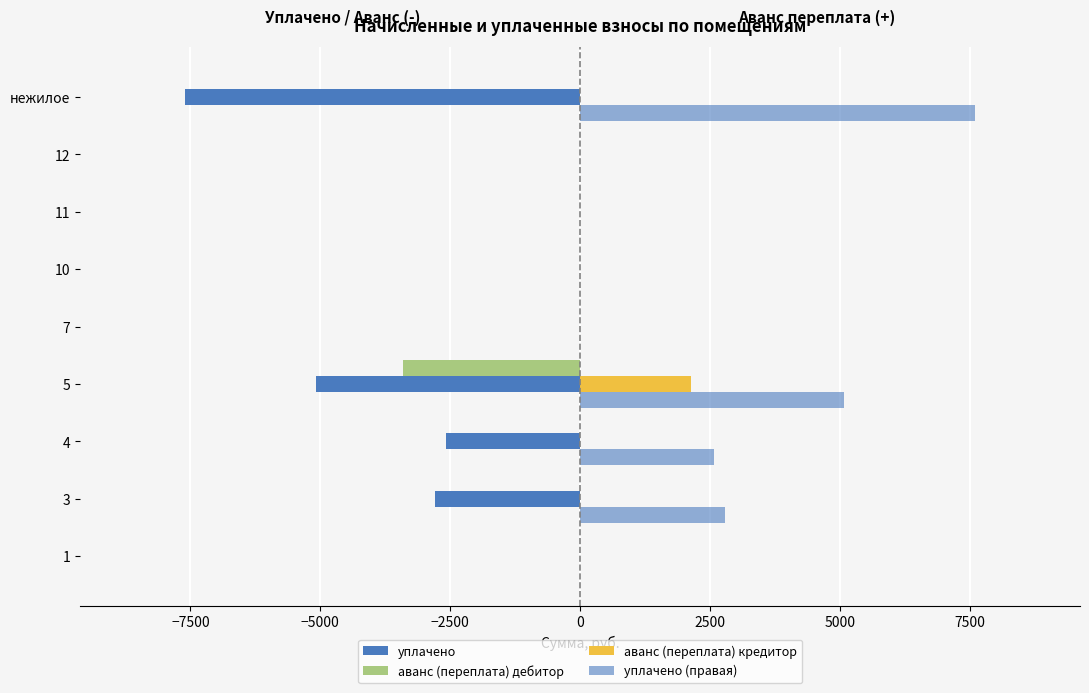

How many data points in уплачено (правая) are above 0?

4